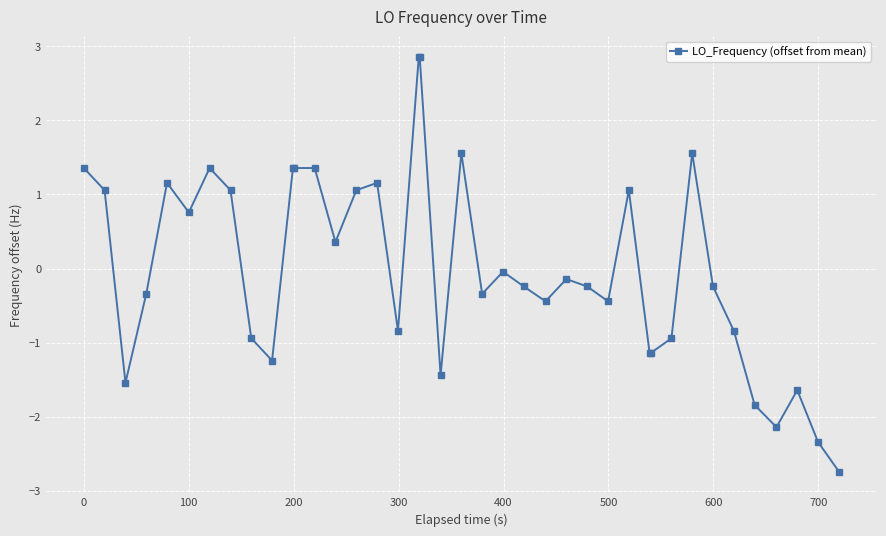

True or false: there are more than 1 points higher than both neighbors.

True